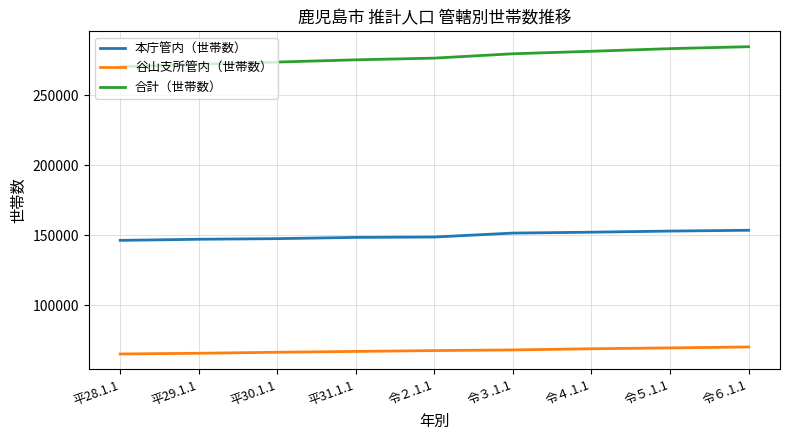

Which series has the largest range (max minus min)?

合計（世帯数）